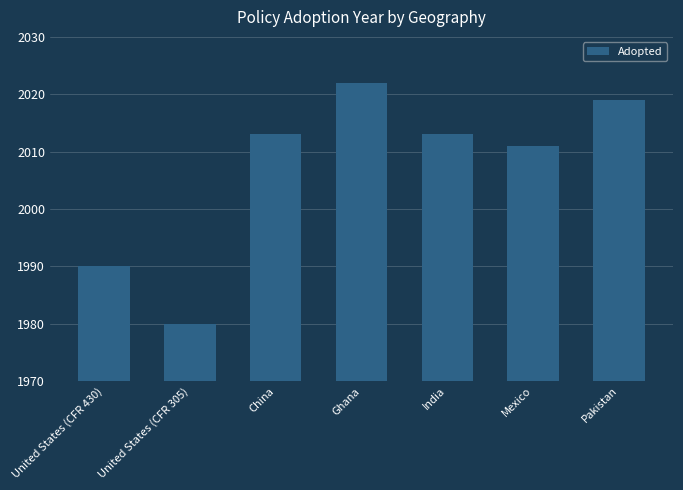

What position from the right is China?

5